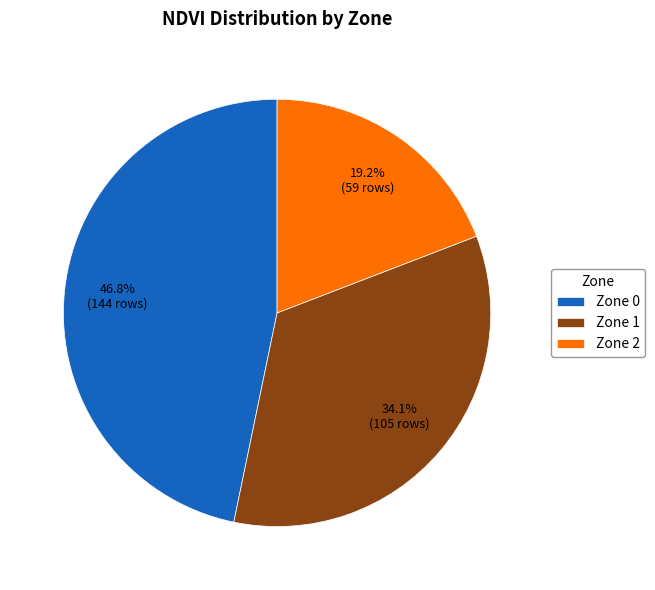

Between Zone 2 and Zone 1, which is larger?

Zone 1